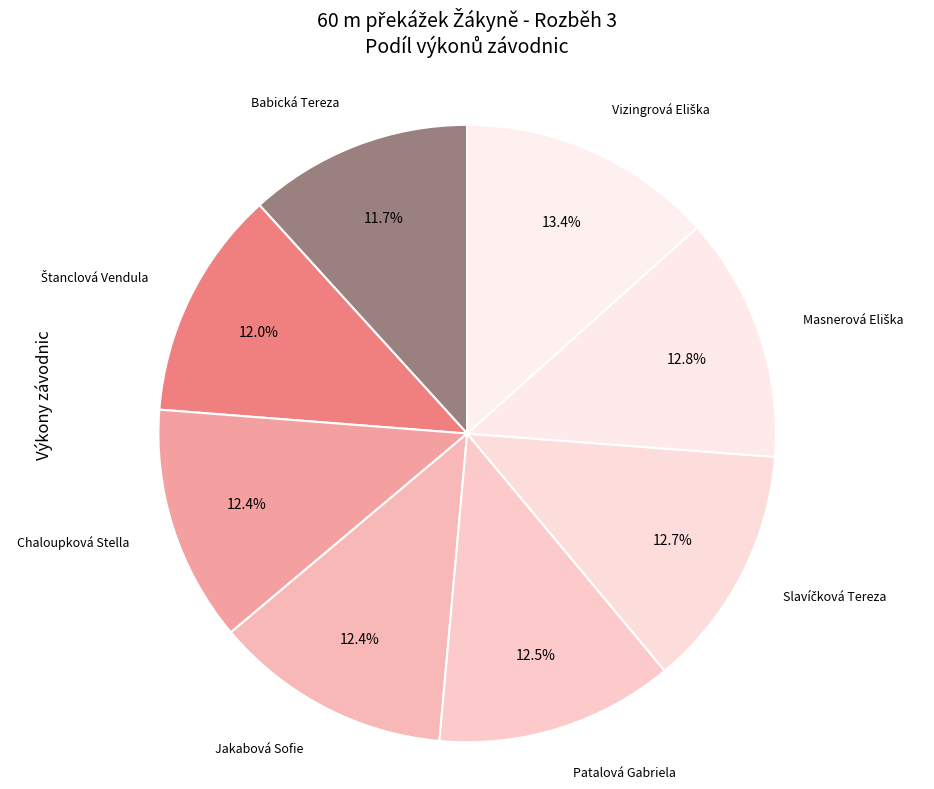

Is there a majority slice in this chart?

No